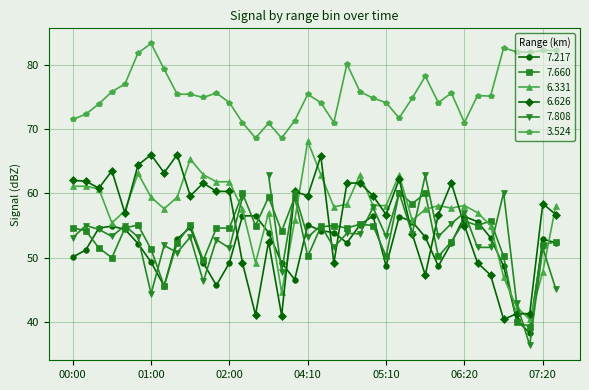

List the labels in order of 7.660 value, smallest first.

07:10, 07:00, 01:10, 01:40, 00:30, 04:10, 05:10, 06:00, 06:50, 01:00, 00:20, 07:20, 01:20, 06:10, 07:30, 03:50, 00:10, 00:00, 00:40, 01:50, 02:00, 04:40, 04:20, 02:50, 04:30, 05:00, 06:30, 00:50, 01:30, 04:50, 06:20, 06:40, 05:30, 03:40, 04:00, 02:40, 05:40, 05:20